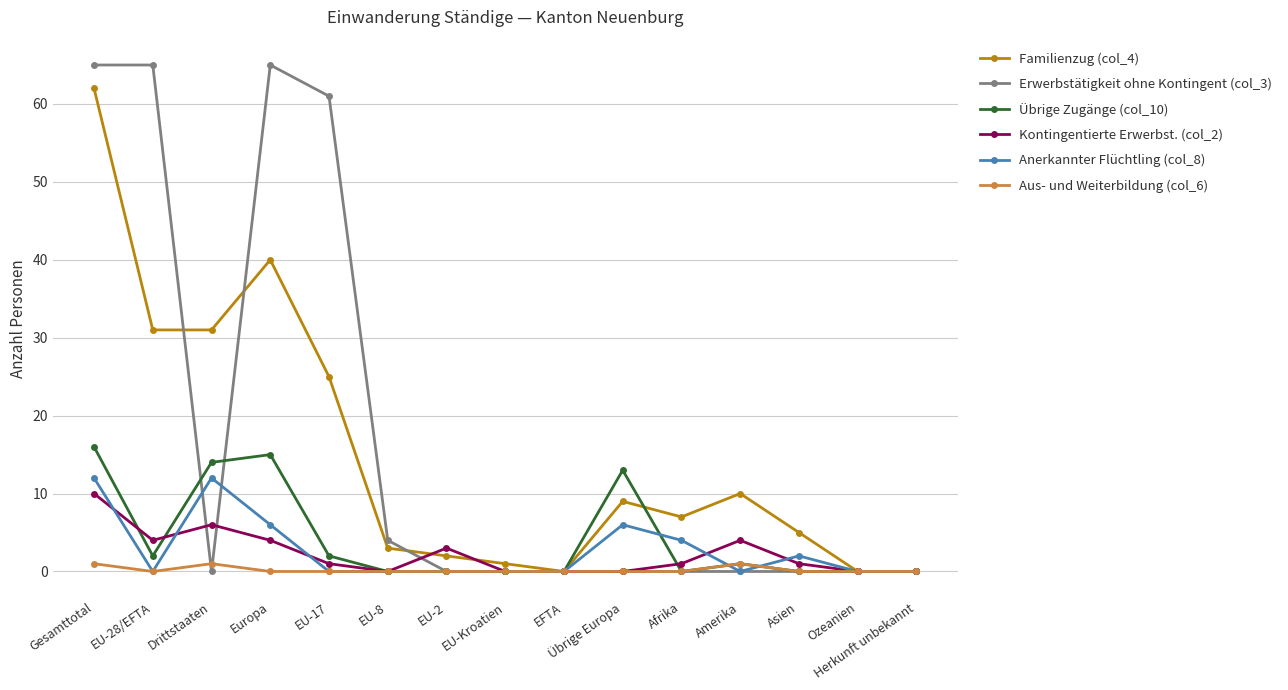

Reading left to right, what are all the values shown in this chart?

Familienzug (col_4): 62	31	31	40	25	3	2	1	0	9	7	10	5	0	0
Erwerbstätigkeit ohne Kontingent (col_3): 65	65	0	65	61	4	0	0	0	0	0	0	0	0	0
Übrige Zugänge (col_10): 16	2	14	15	2	0	0	0	0	13	0	1	0	0	0
Kontingentierte Erwerbst. (col_2): 10	4	6	4	1	0	3	0	0	0	1	4	1	0	0
Anerkannter Flüchtling (col_8): 12	0	12	6	0	0	0	0	0	6	4	0	2	0	0
Aus- und Weiterbildung (col_6): 1	0	1	0	0	0	0	0	0	0	0	1	0	0	0